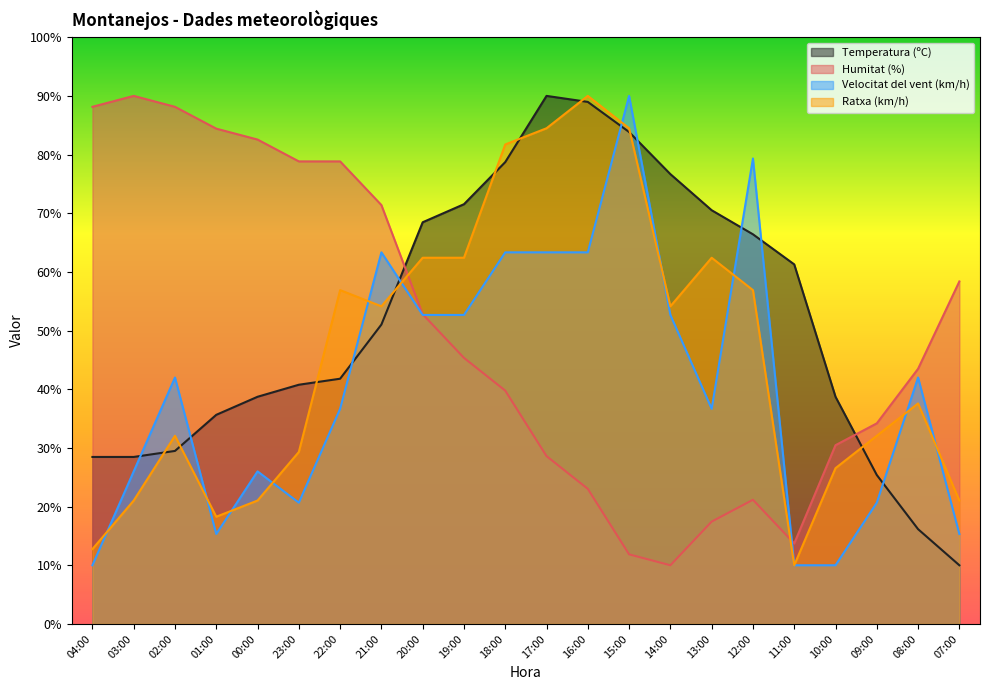

What is the difference between the Humitat (%) values at 17:00 and 03:00?

61.4